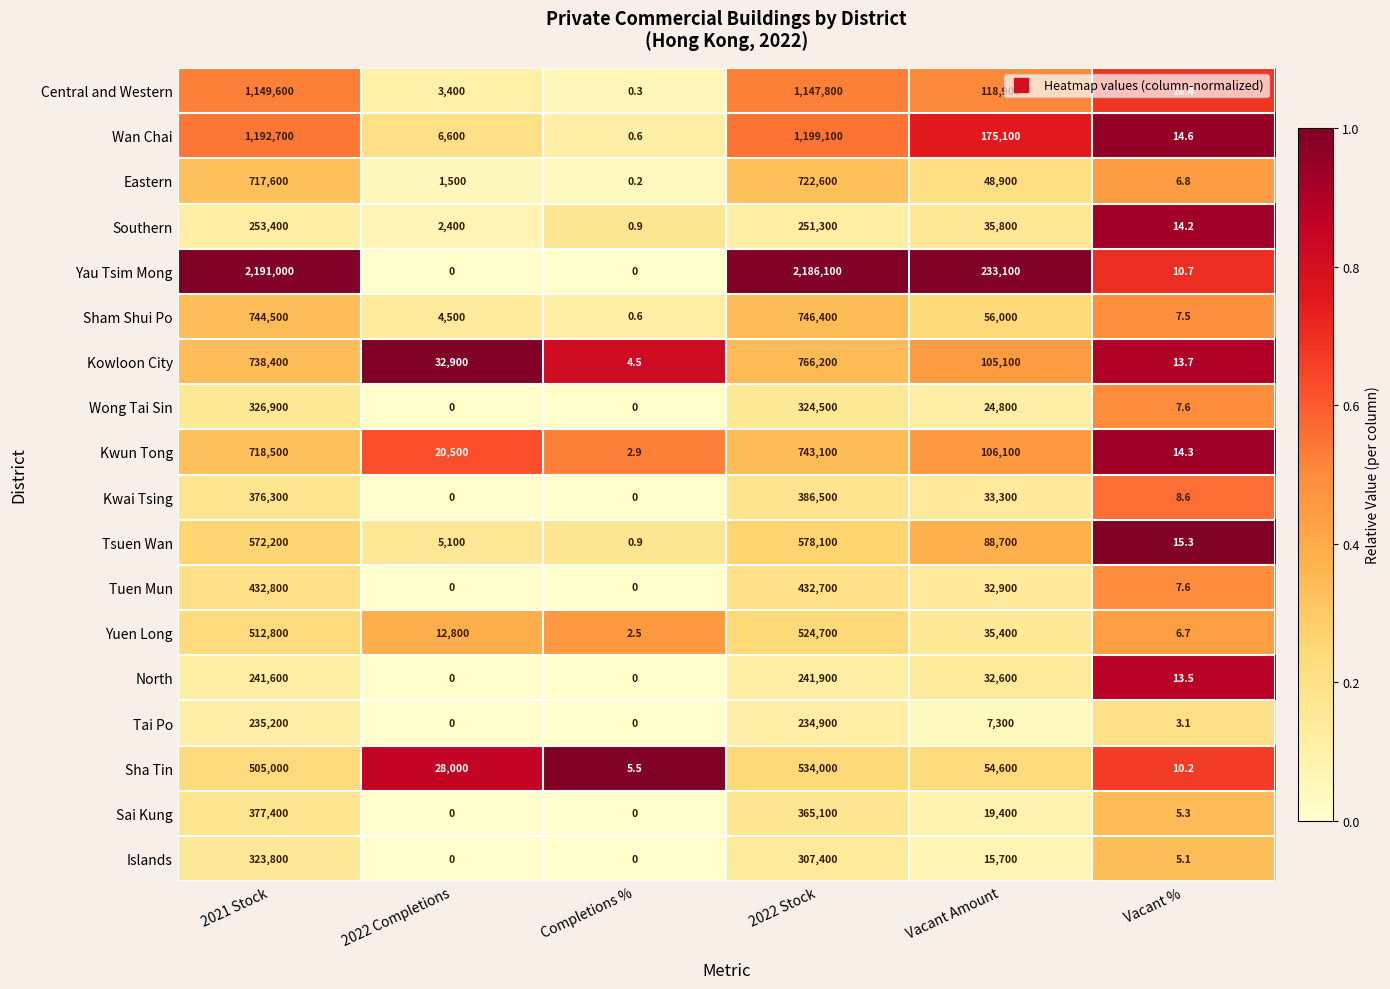

What is the total value across all series at Vacant Amount?

1223700.0